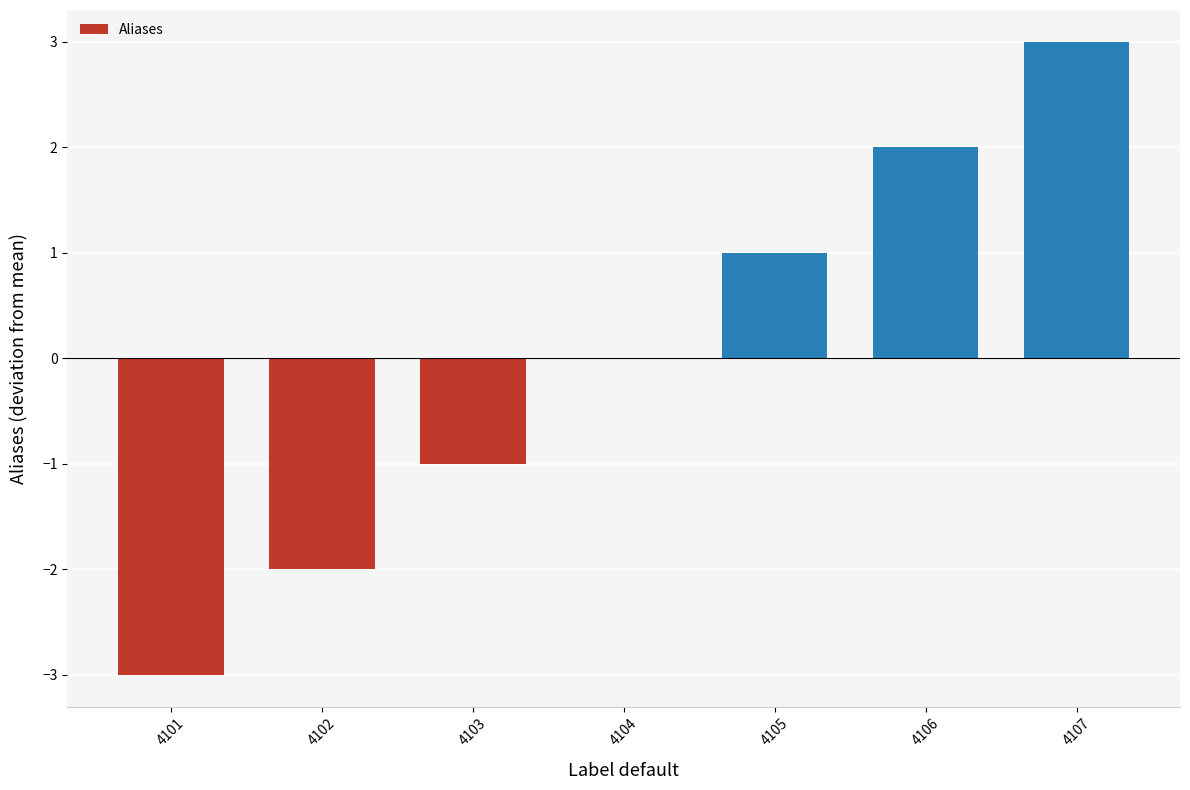

Does the chart contain stacked bars?

No